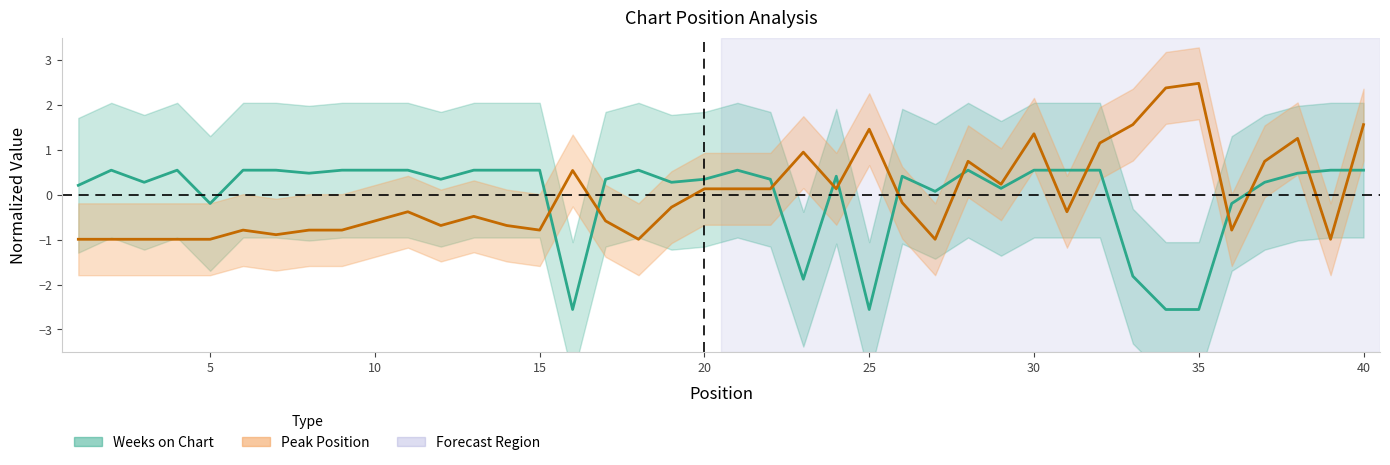

Which series has the largest total across all categories?

Peak Position